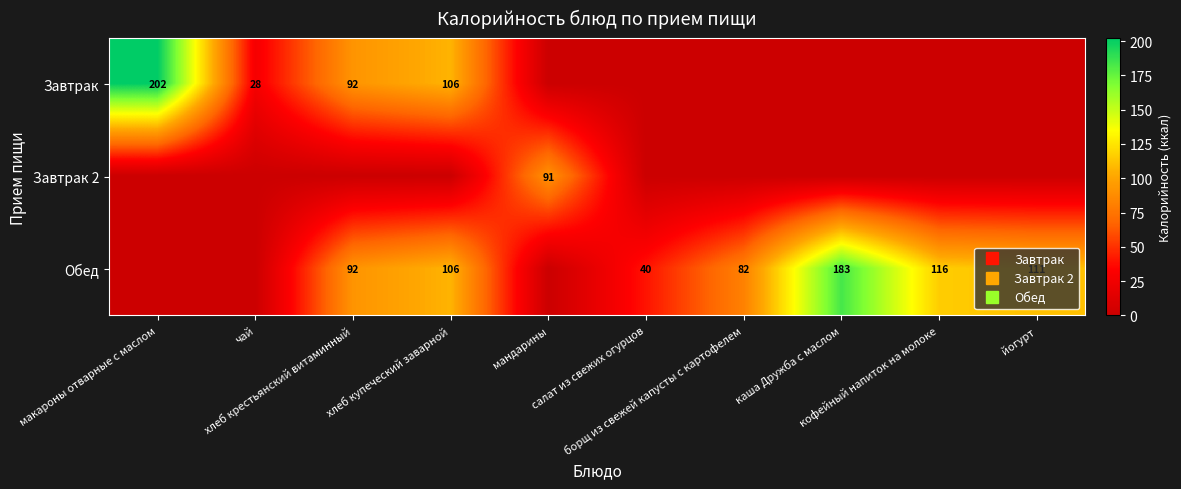

How many data points in Обед are less than 91?

5